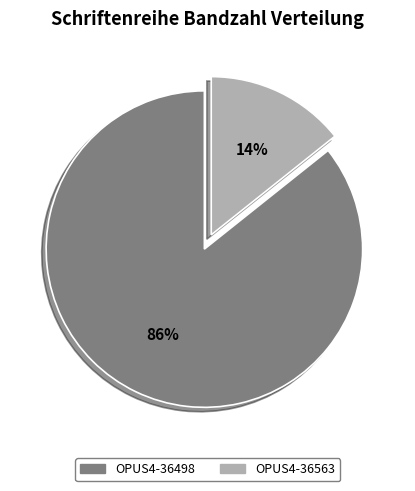

To the nearest percent, what portion does OPUS4-36498 represent?

86%